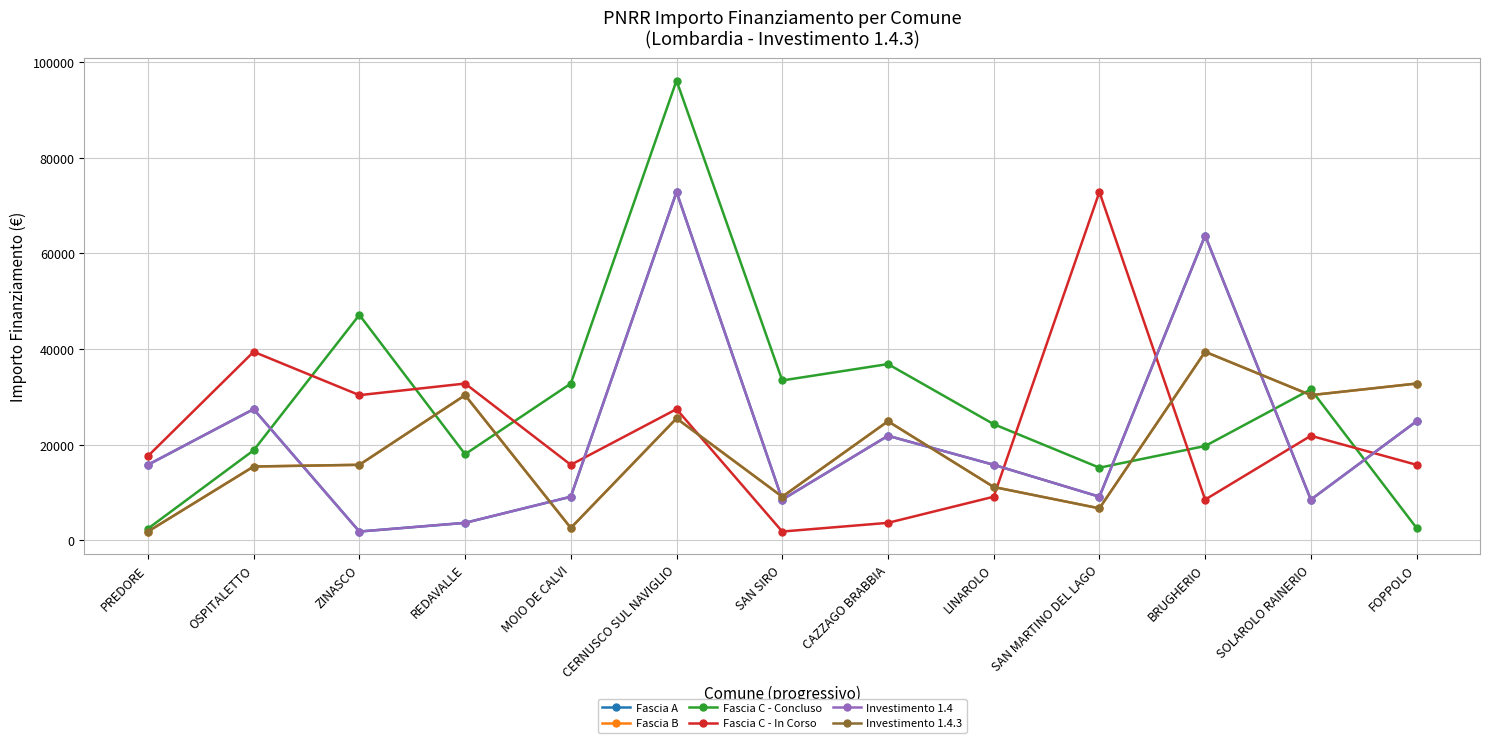

What is the lowest value of the Fascia C - In Corso series?

1821